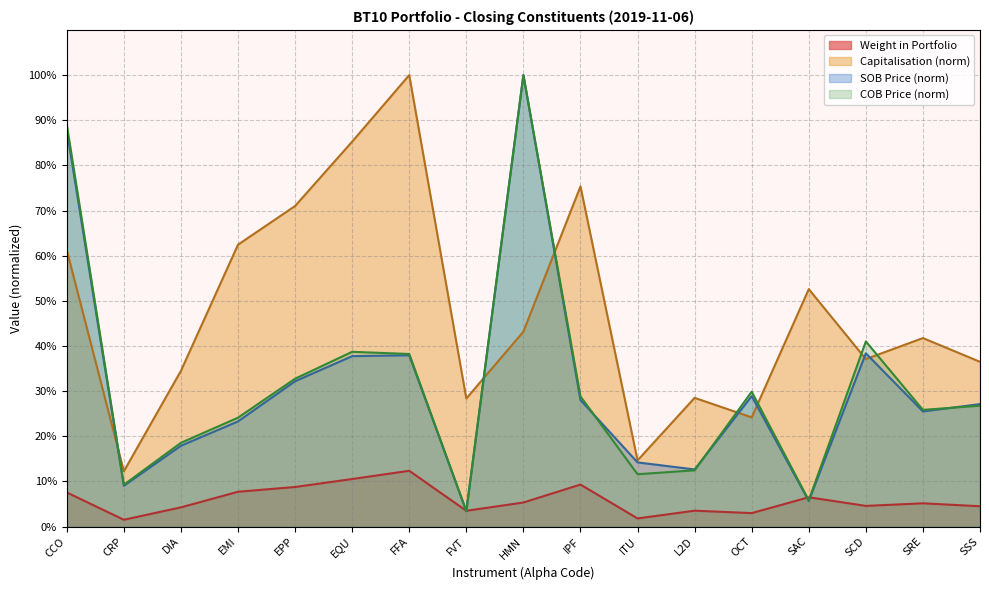

What is the label of the 16th point from the left?

SRE